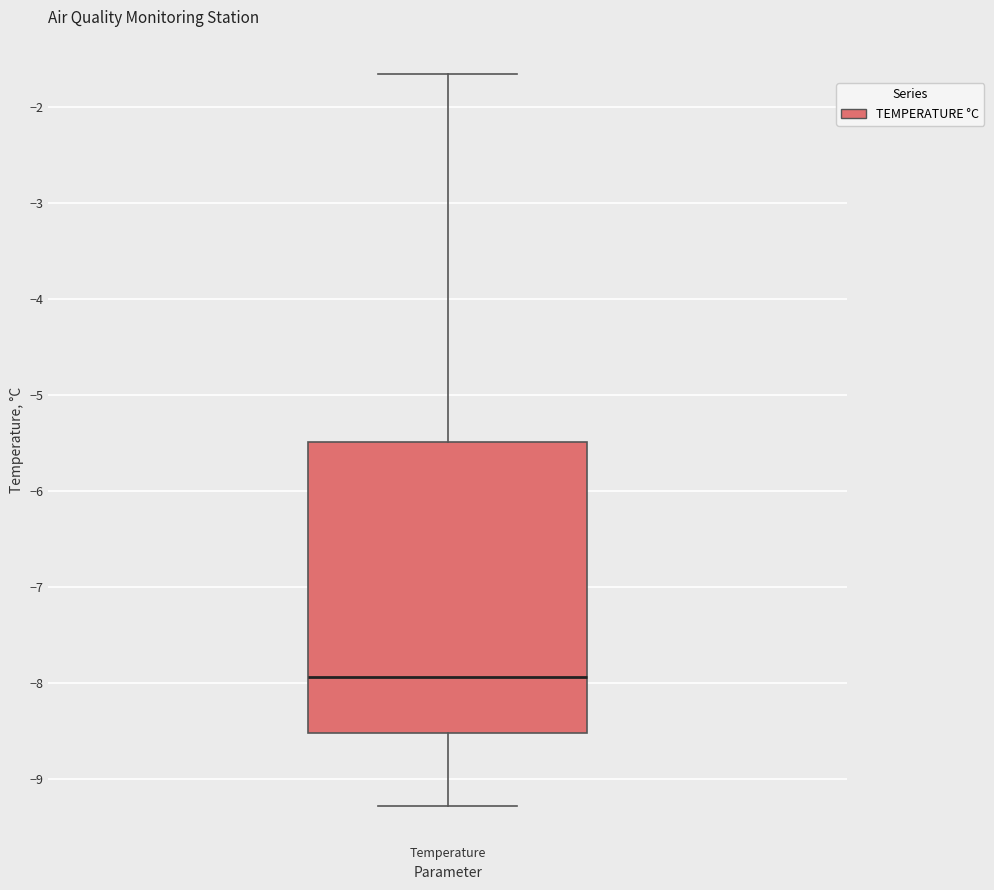

Where does the upper whisker of the box for Temperature end on the y-axis? The values are not printed on the chart, so give them approximately, as read against the axis.

-1.6